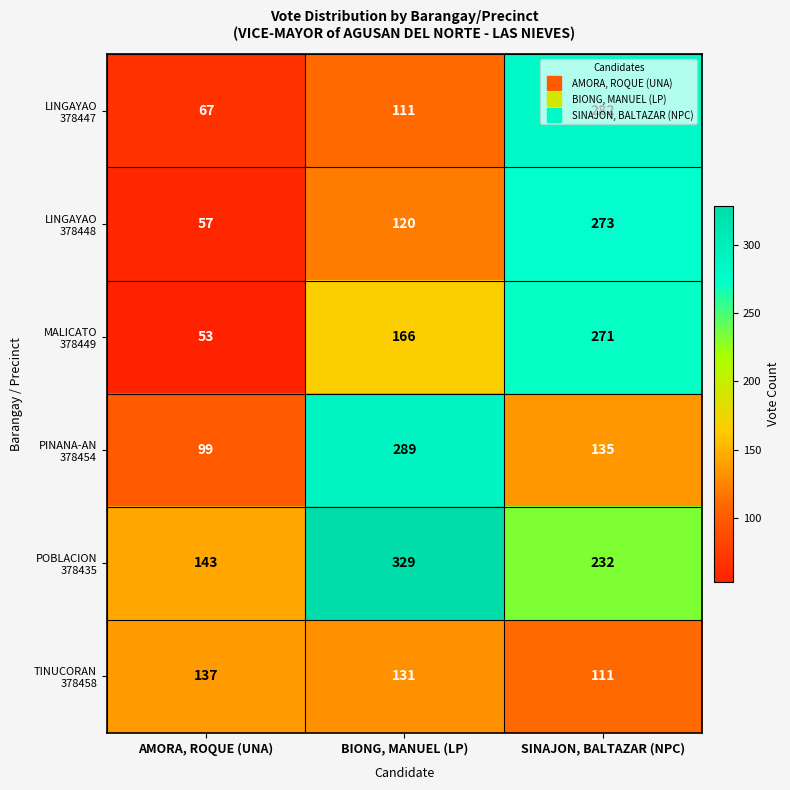

How many distinct data groups are displayed?

6